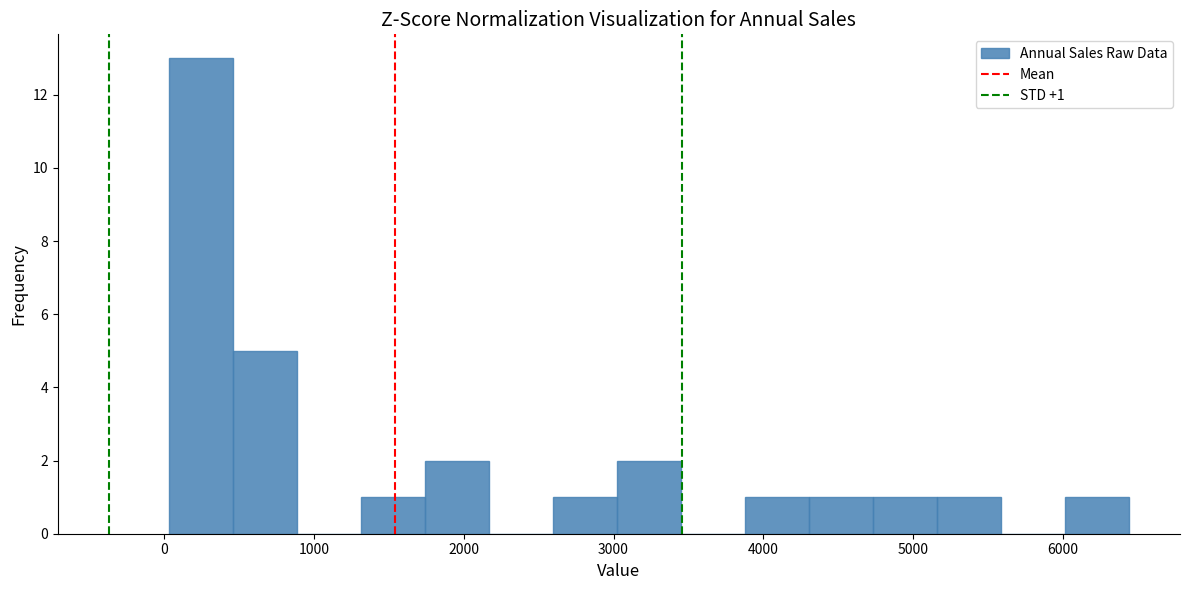

Which range on the x-axis has the tallest bar?

0 to 500